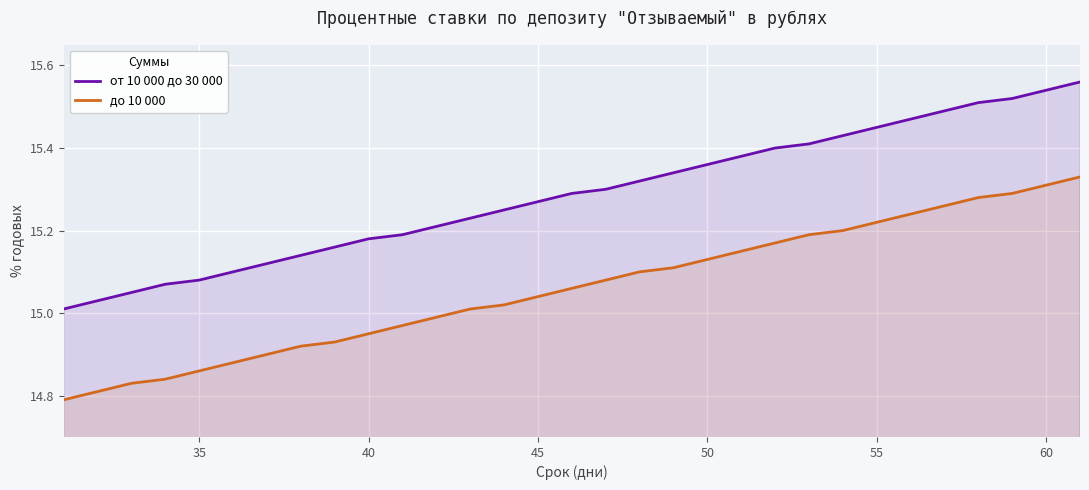

List the series in order of their overall mean, lowest first.

до 10 000, от 10 000 до 30 000